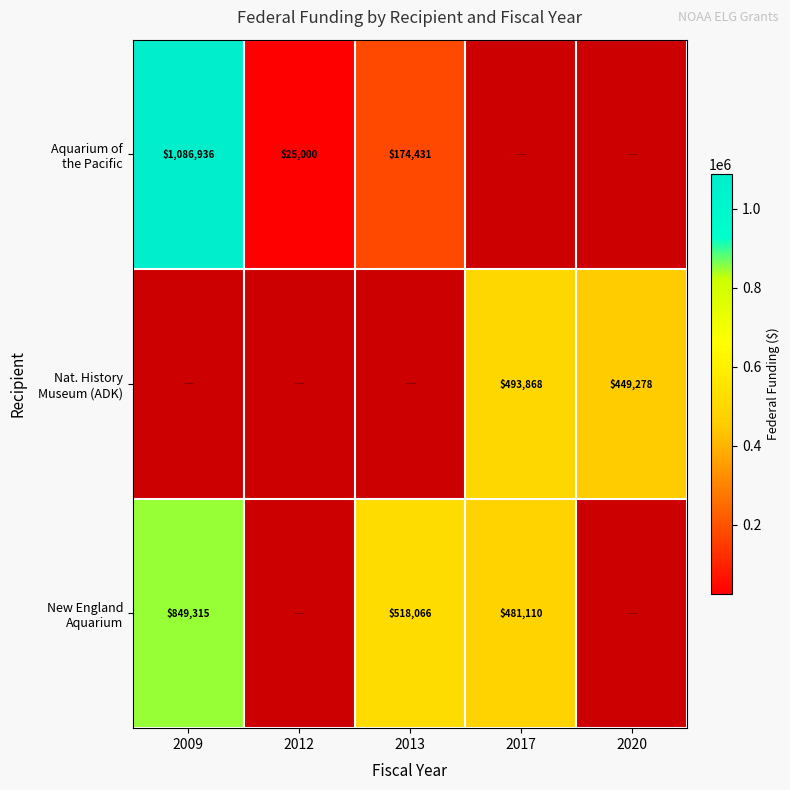

What is the spread (max minus min) of values at 2009?

237621.0